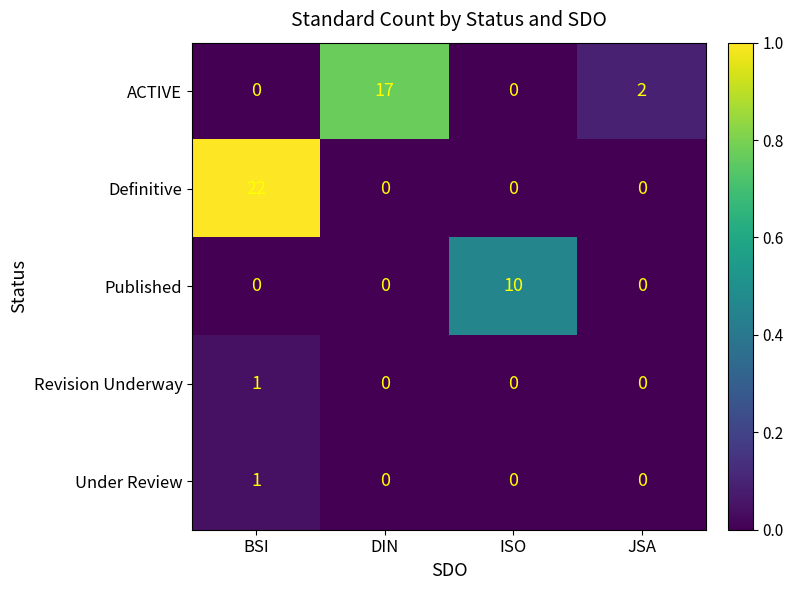

Which series changed the most between BSI and DIN?

Definitive